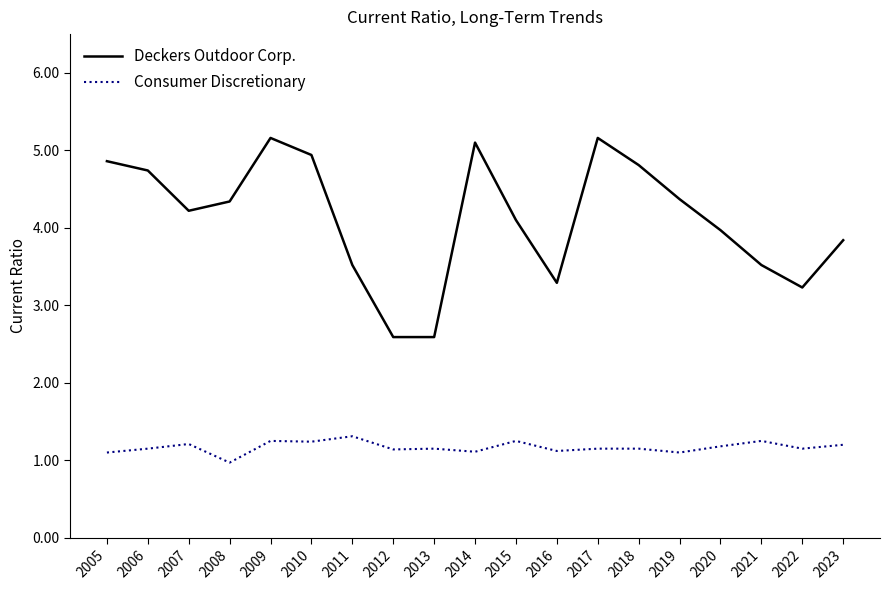

True or false: Deckers Outdoor Corp. and Consumer Discretionary intersect in this chart.

False